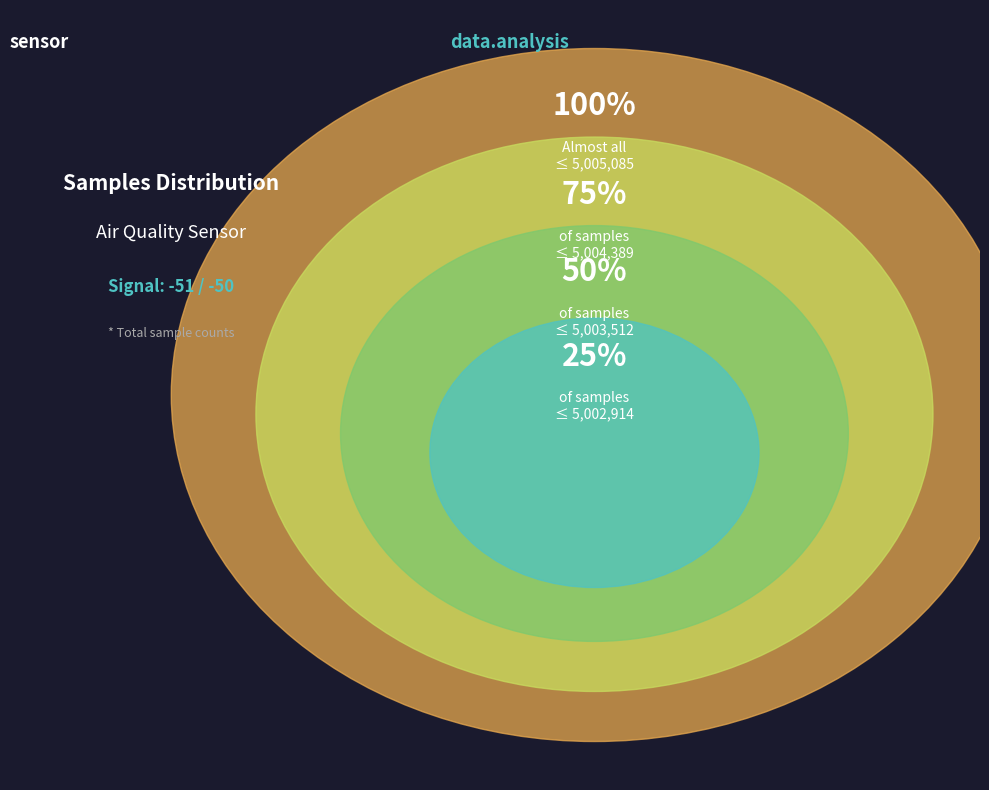

Does any single category account for the majority?

No